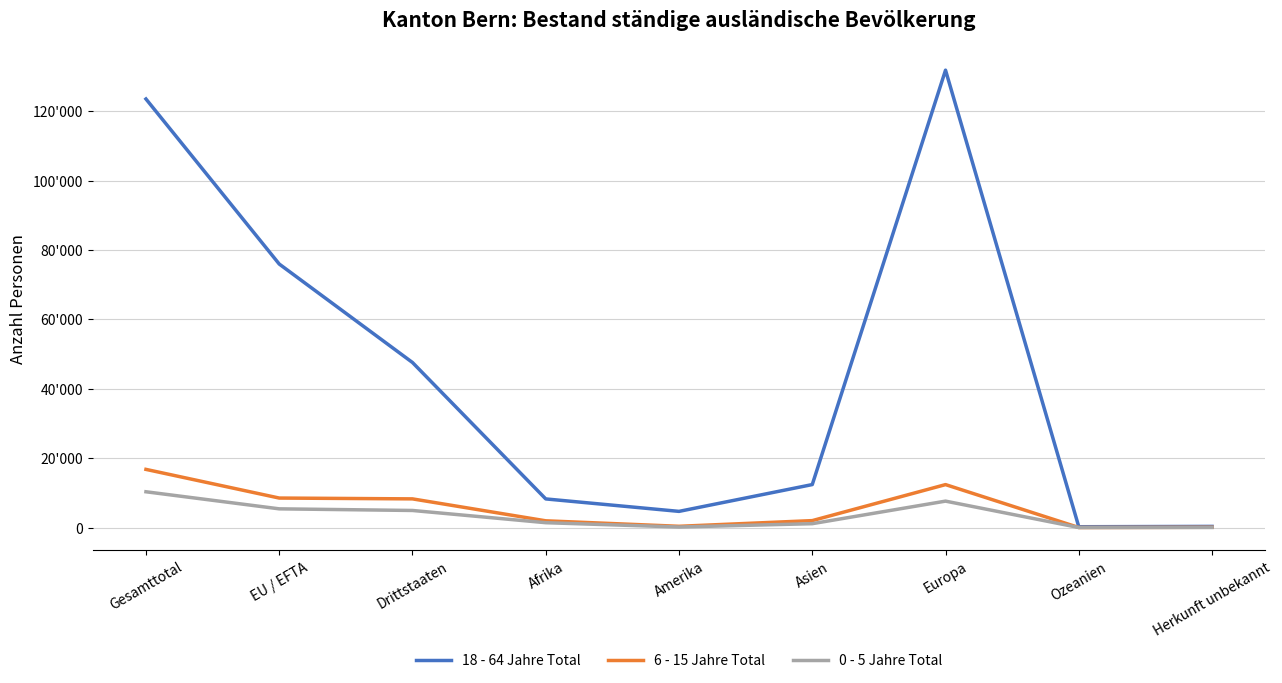

List the series in order of their peak value, lowest first.

0 - 5 Jahre Total, 6 - 15 Jahre Total, 18 - 64 Jahre Total